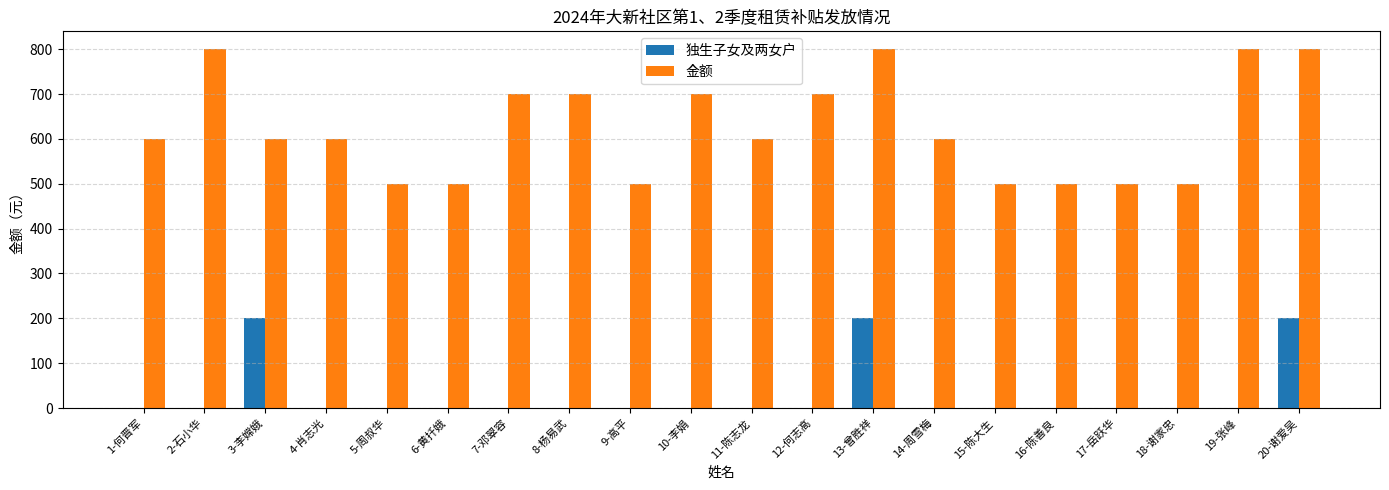

Reading left to right, transcribe all the data shown in this chart.

独生子女及两女户: 0	0	200	0	0	0	0	0	0	0	0	0	200	0	0	0	0	0	0	200
金额: 600	800	600	600	500	500	700	700	500	700	600	700	800	600	500	500	500	500	800	800